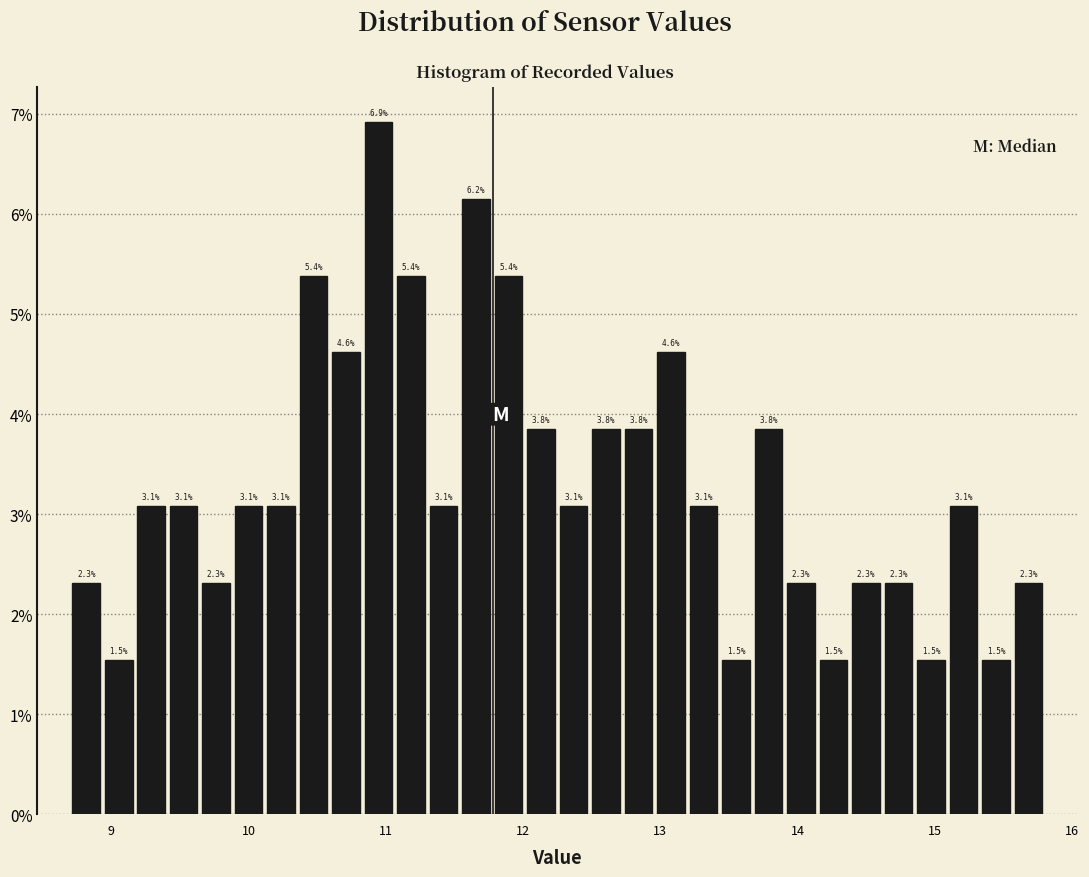

Read against the x-axis, roughly where is the centre of the tallest bar?

10.9